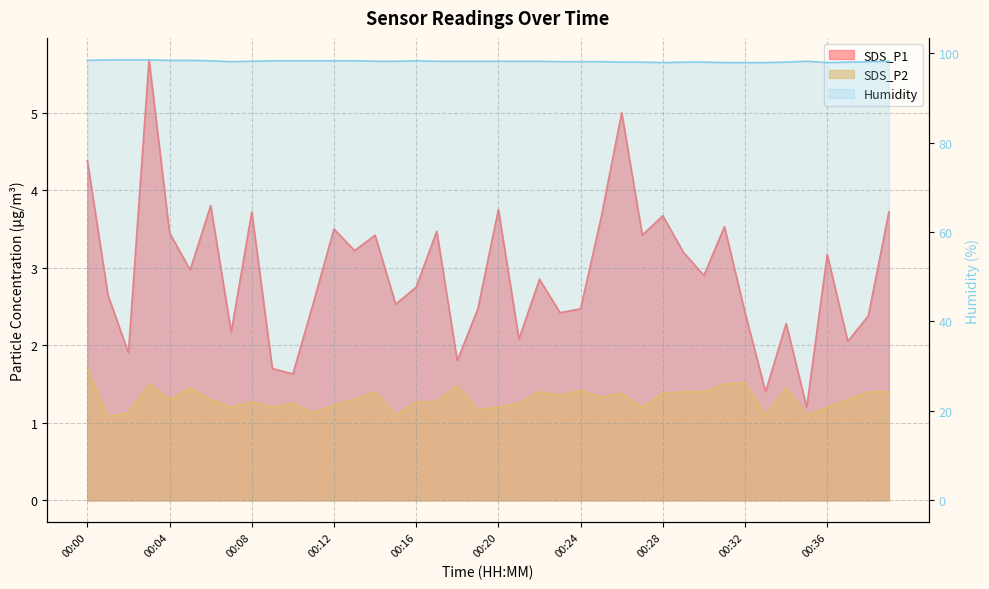

The value of Humidity at 00:10 is 151.3. True or false?

False